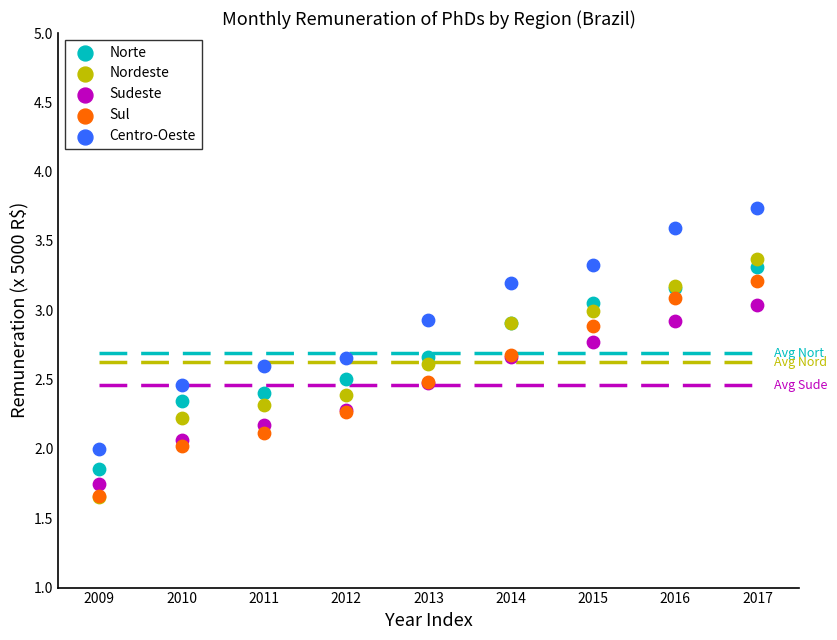

What are all the series names shown in the legend?

Norte, Nordeste, Sudeste, Sul, Centro-Oeste